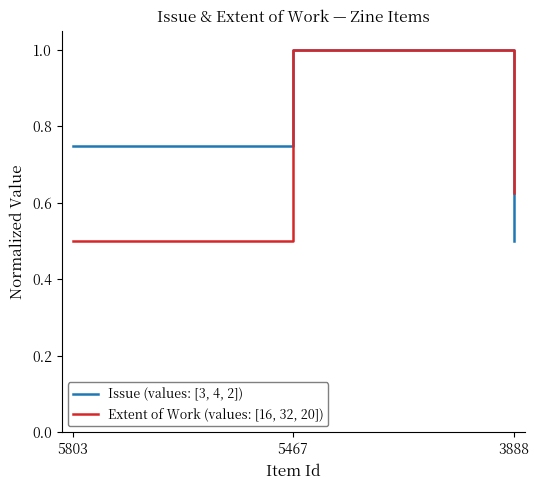

Which category has the lowest value in the Issue (values: [3, 4, 2]) series?

3888